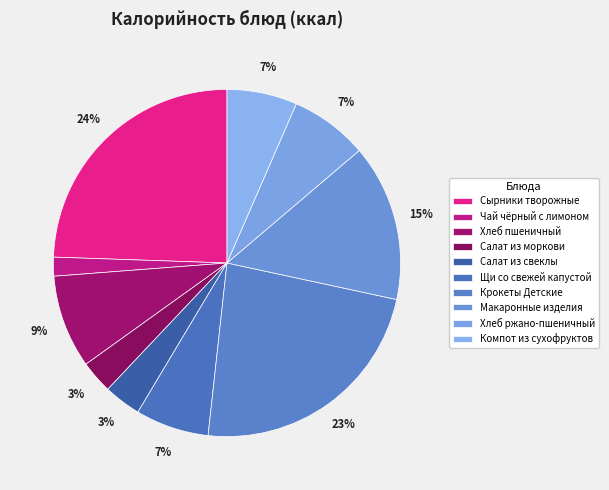

Is it true that Салат из моркови is 9% of the pie?

False